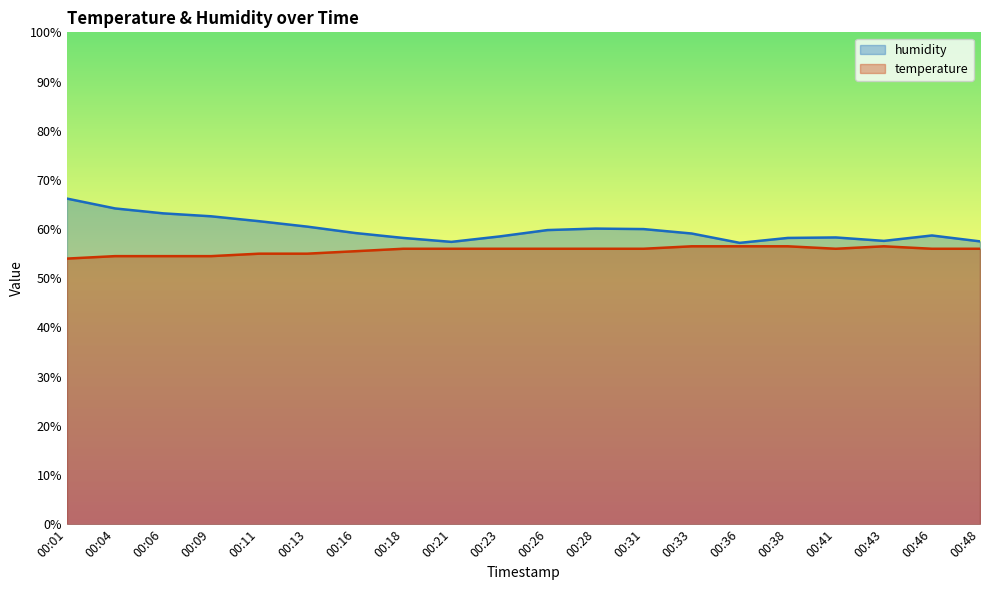

How many lines are shown in the chart?

2